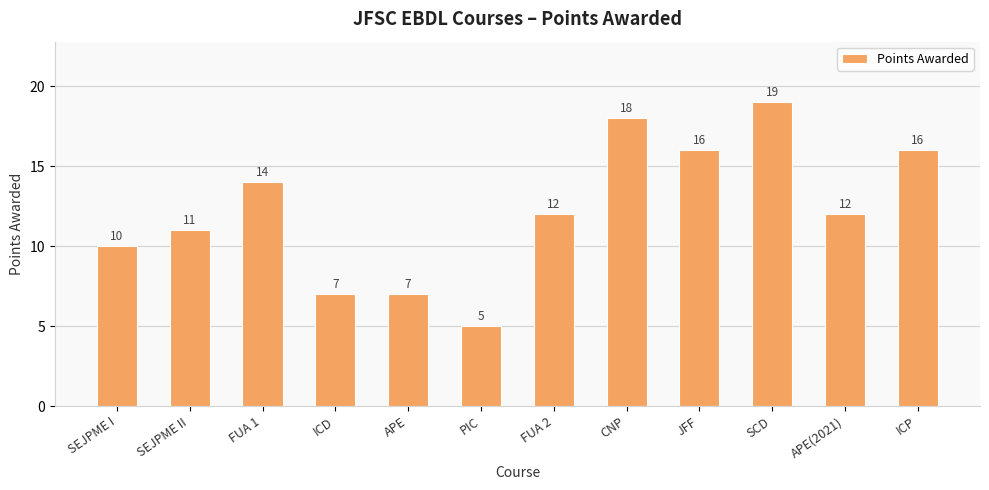

What is the value of the 10th bar from the left?

19